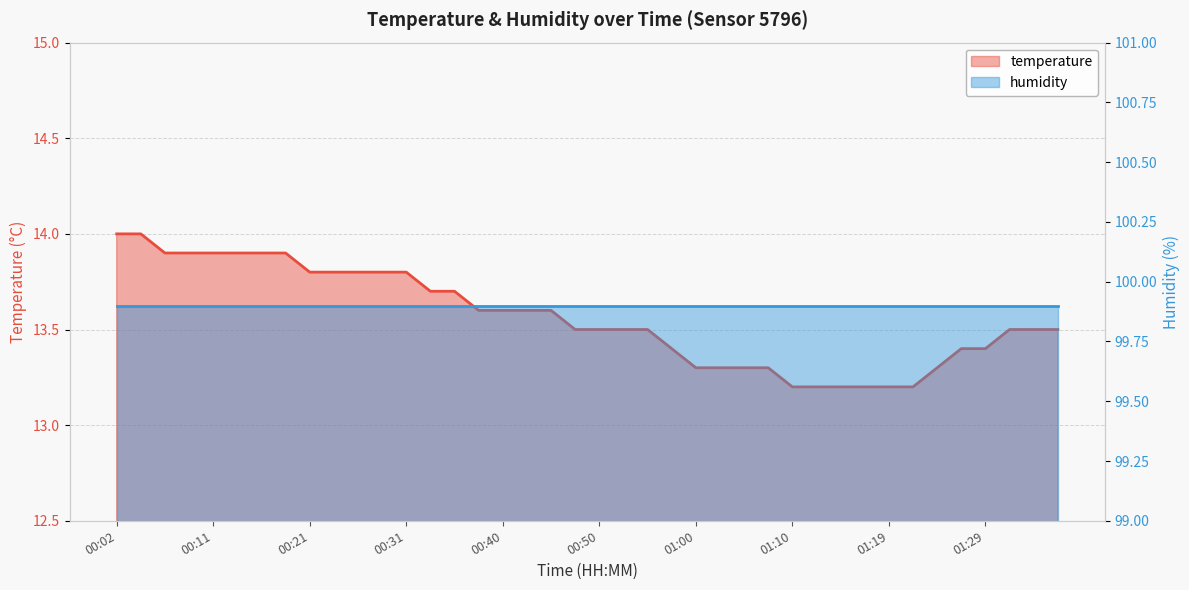

List the labels in order of value, smallest first.

01:10, 01:12, 01:15, 01:17, 01:19, 01:22, 01:00, 01:02, 01:05, 01:07, 01:24, 00:57, 01:27, 01:29, 00:48, 00:50, 00:53, 00:55, 01:32, 01:34, 01:37, 00:38, 00:40, 00:43, 00:45, 00:33, 00:36, 00:21, 00:23, 00:26, 00:28, 00:31, 00:06, 00:09, 00:11, 00:14, 00:16, 00:19, 00:02, 00:04